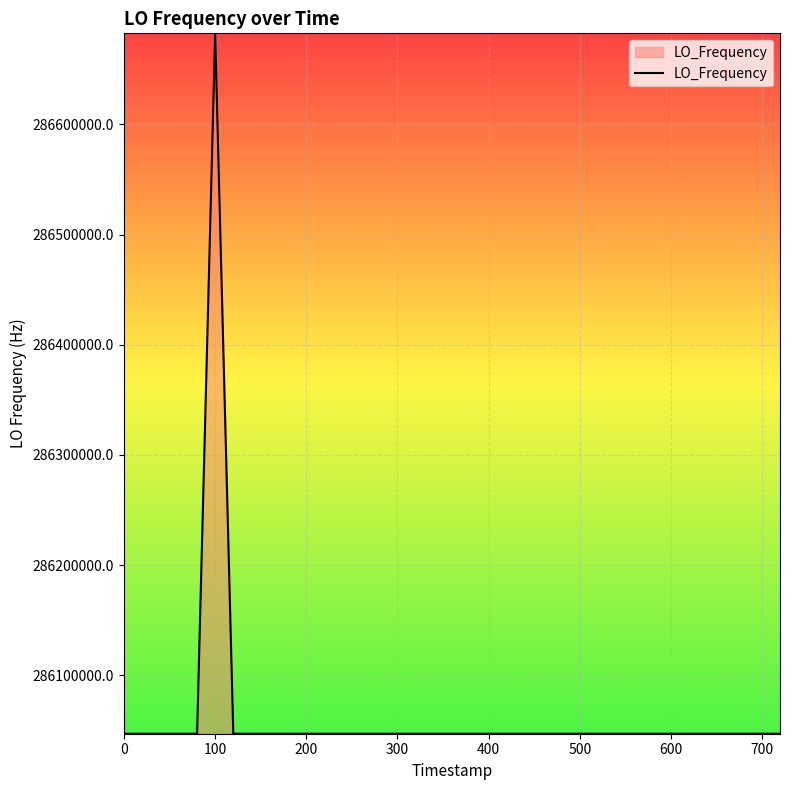

What is the difference between the maximum and minimum values?

635711.2